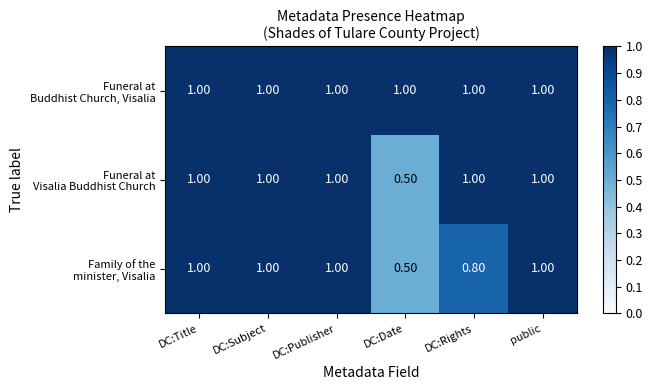

Which label corresponds to the smallest value in the chart?

DC:Date